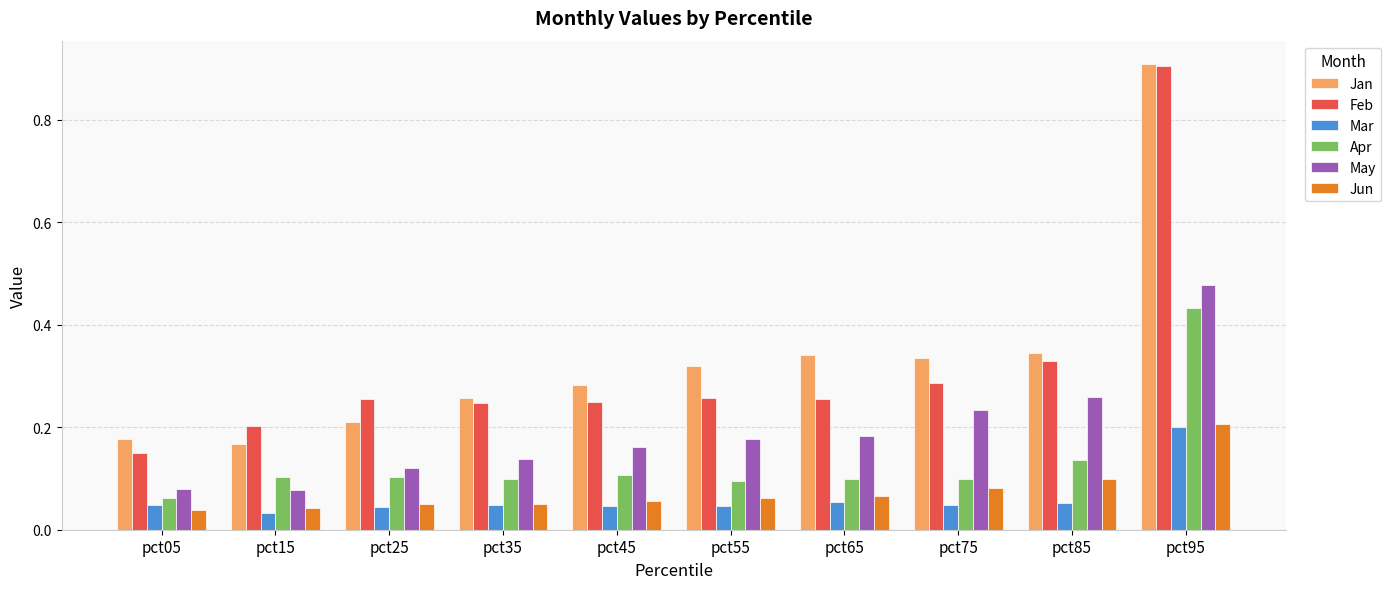

True or false: May has a value of 0.1 at pct55.

False